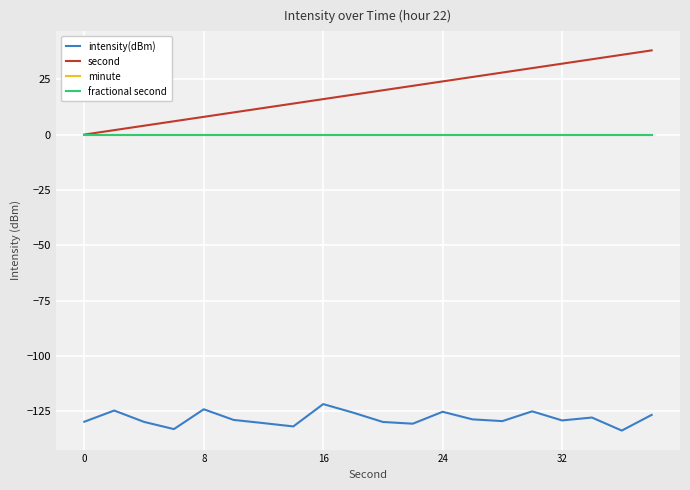

True or false: minute has more than 1 interior local peaks.

False